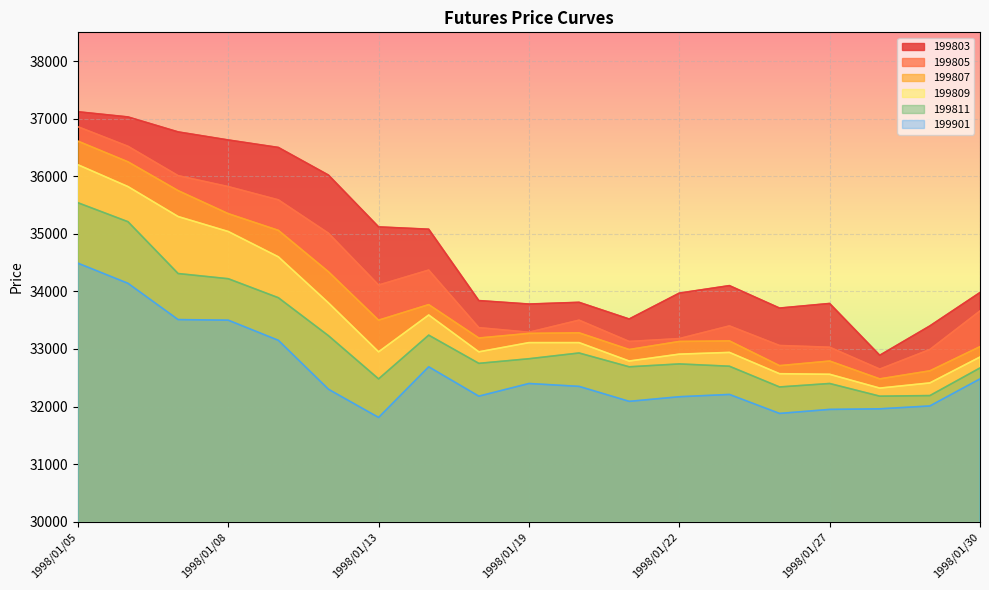

Count the number of data series in this chart.

6